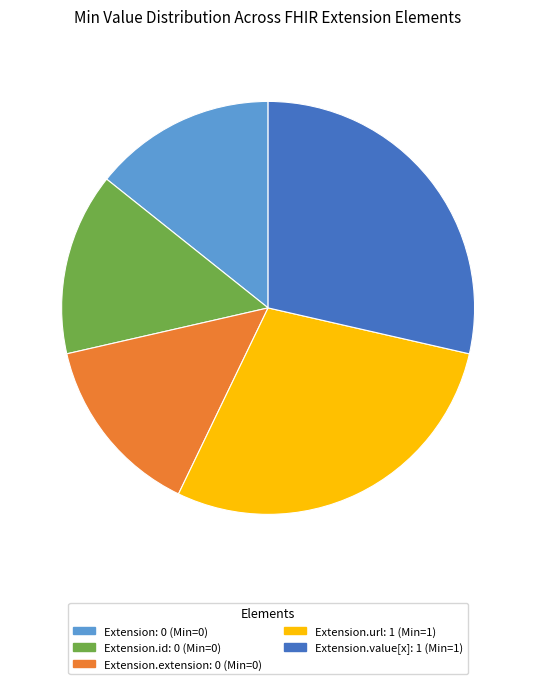

Is there a majority slice in this chart?

No